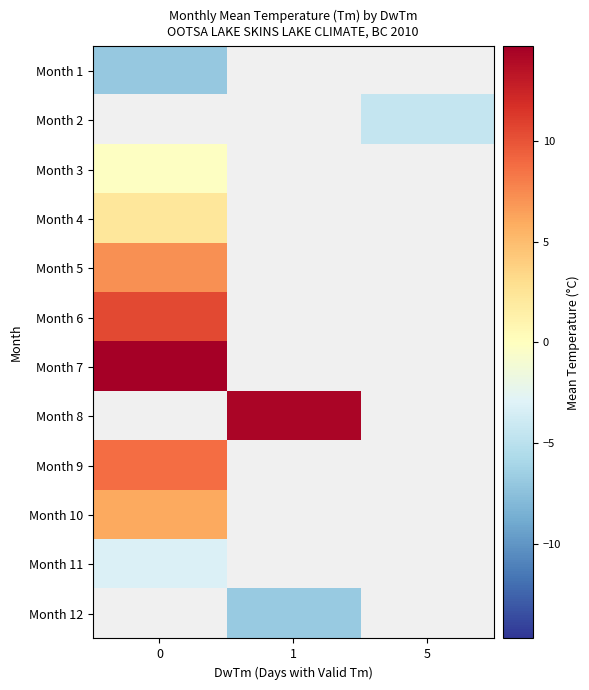

How many distinct data groups are displayed?

12